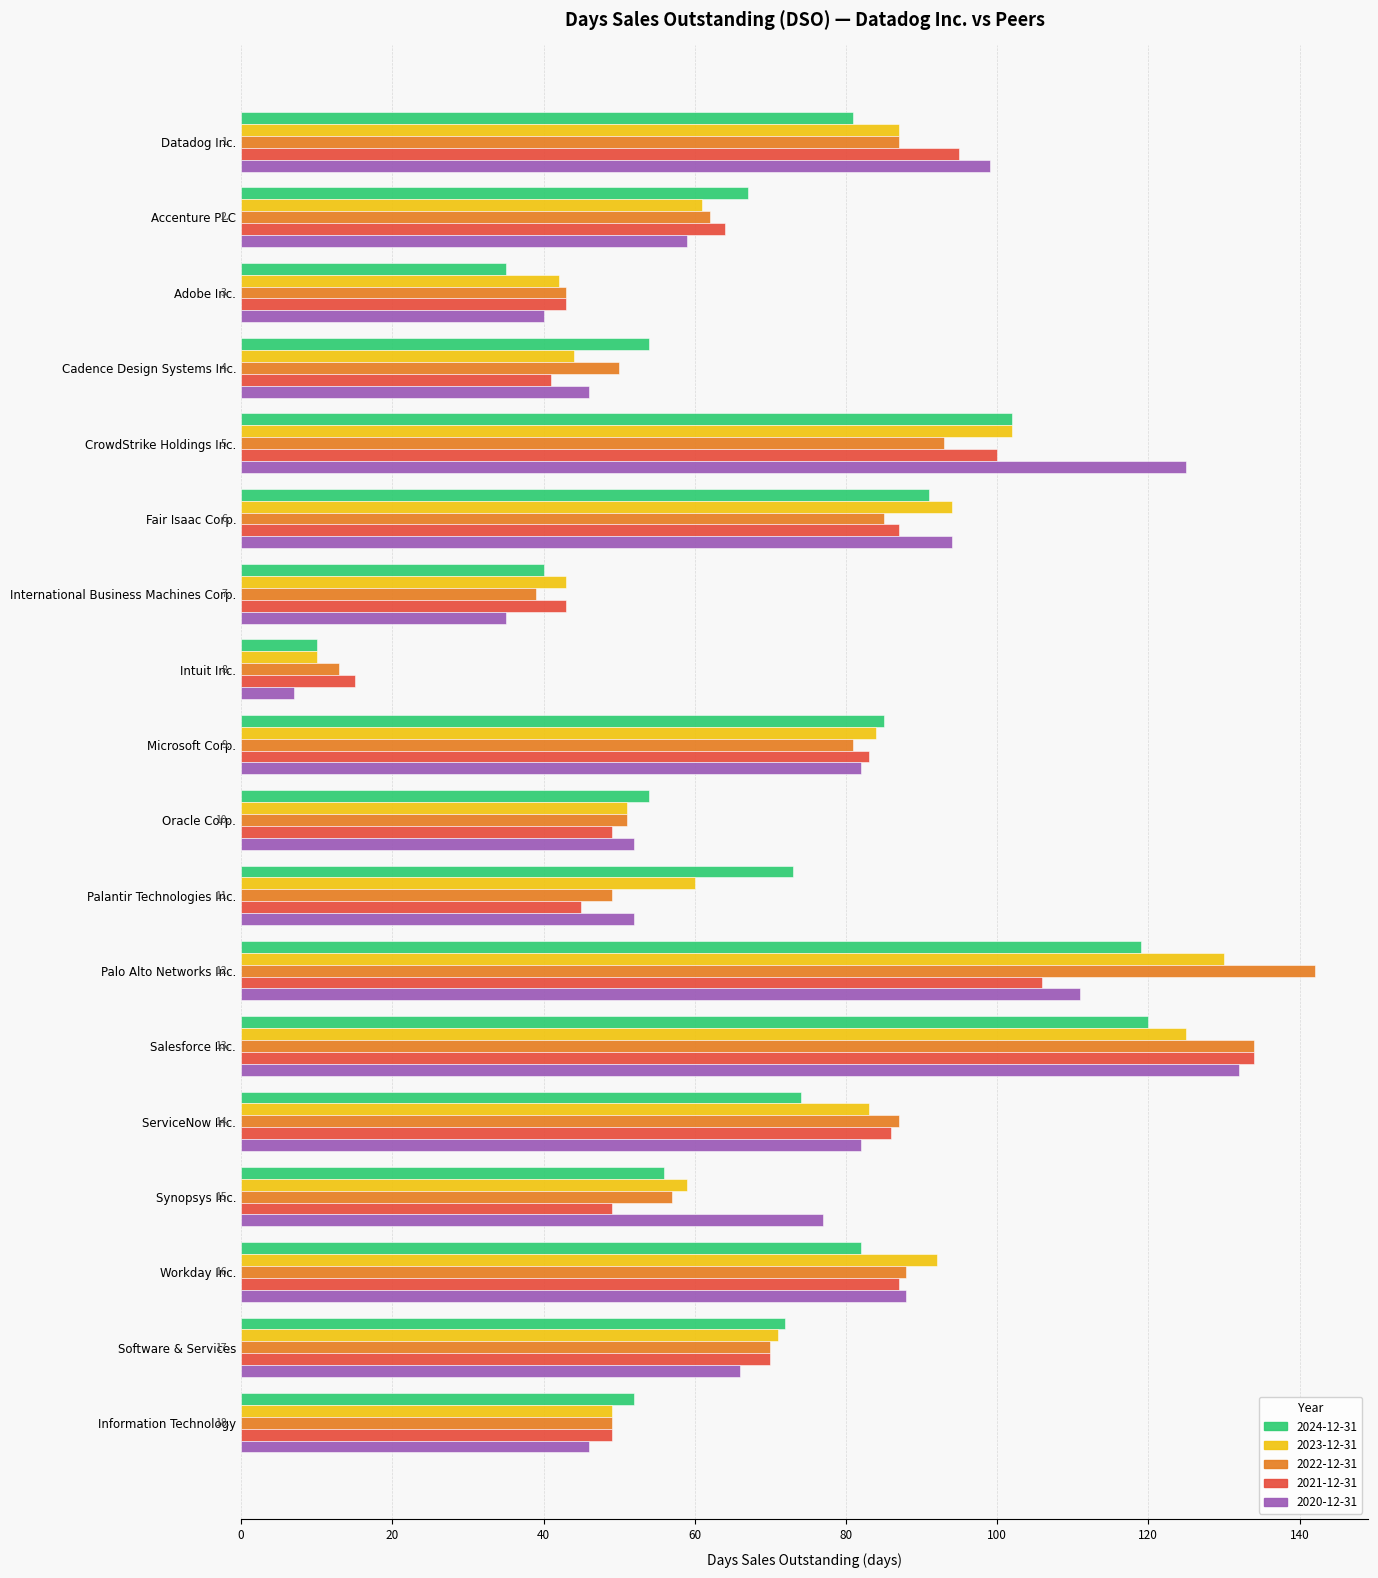

At which category is the sum across all series the highest?

Salesforce Inc.